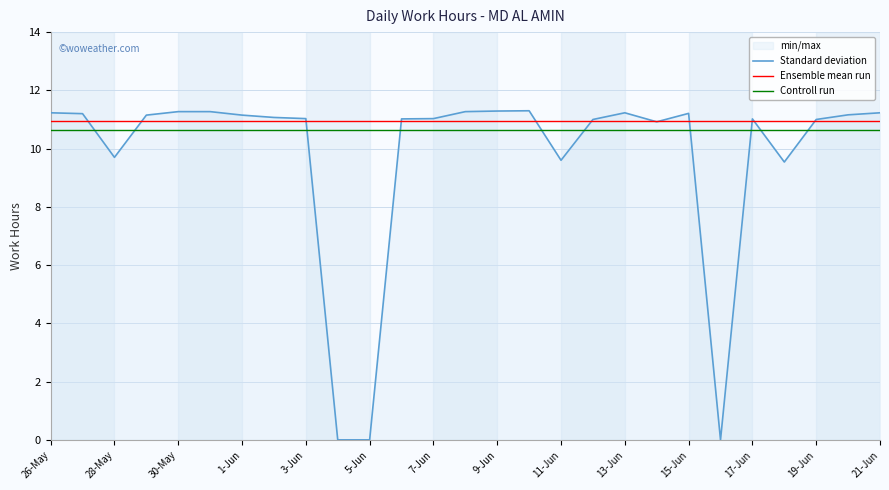

True or false: the data shows 11.0 at 17-Jun.

True